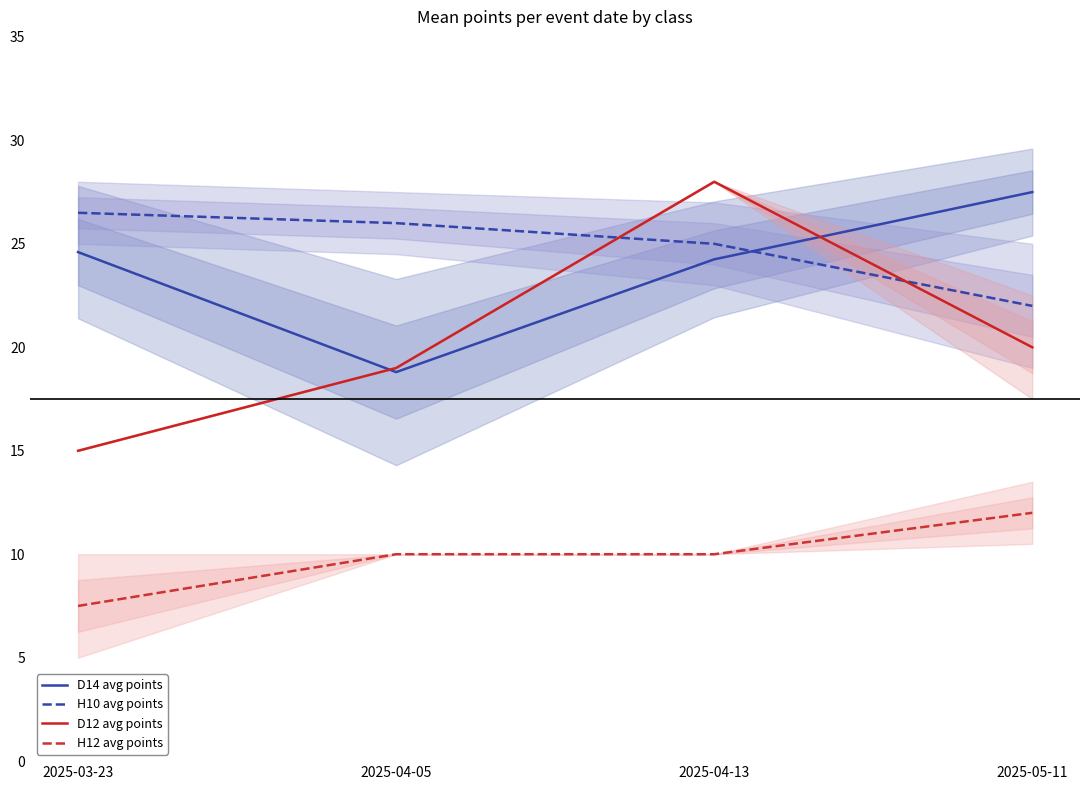

How many data points does each series have?

4